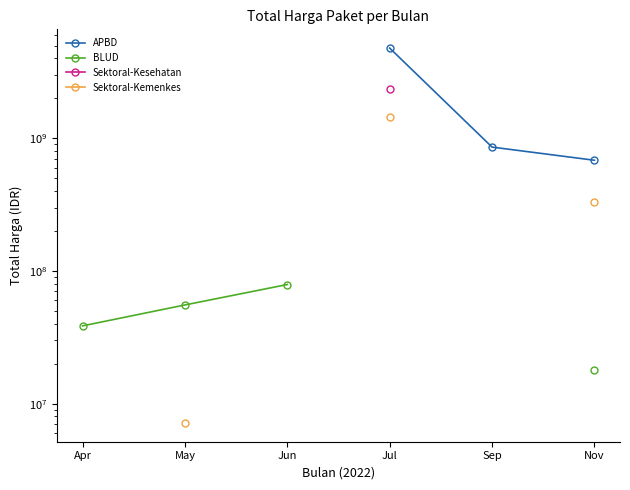

What are all the series names shown in the legend?

APBD, BLUD, Sektoral-Kesehatan, Sektoral-Kemenkes